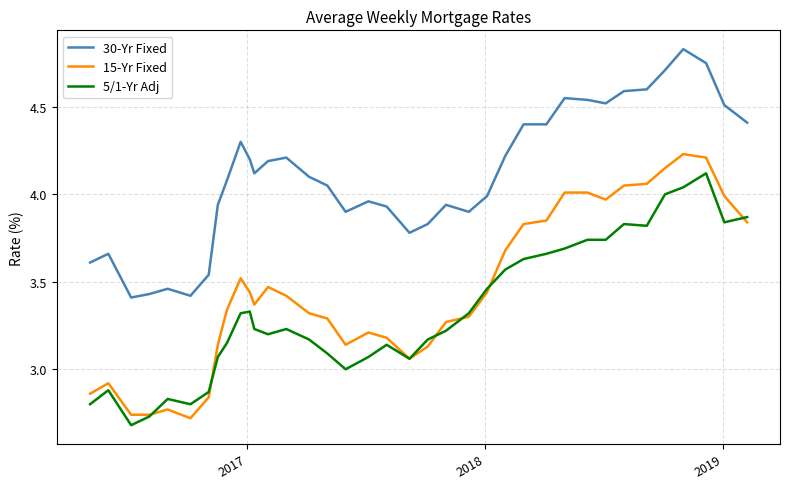

Which series has the widest spread of values?

15-Yr Fixed